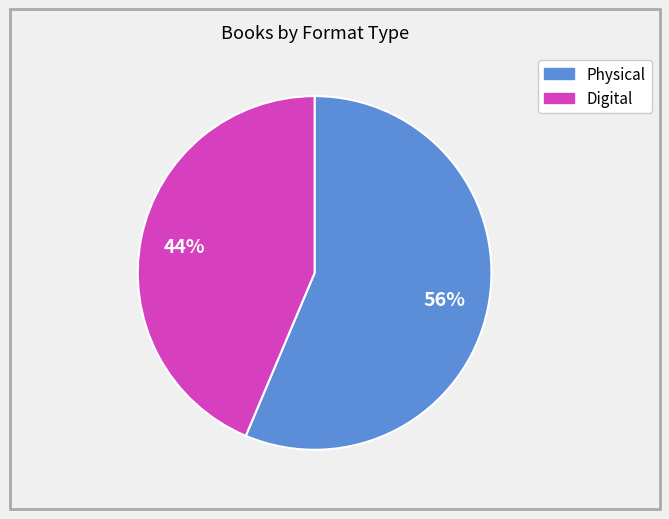

To the nearest percent, what is the average slice percentage?

50%